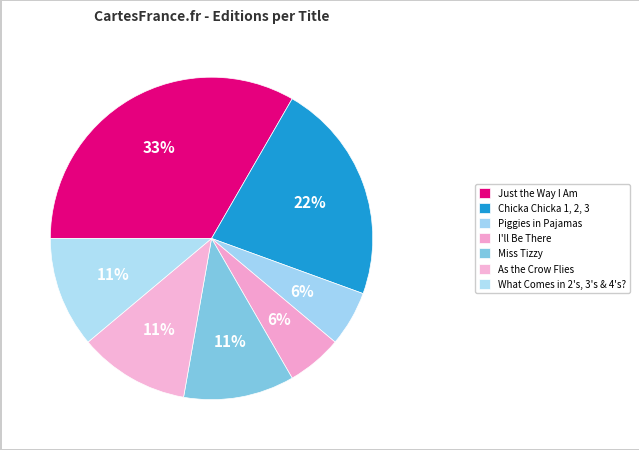

To the nearest percent, what is the average slice percentage?

14%